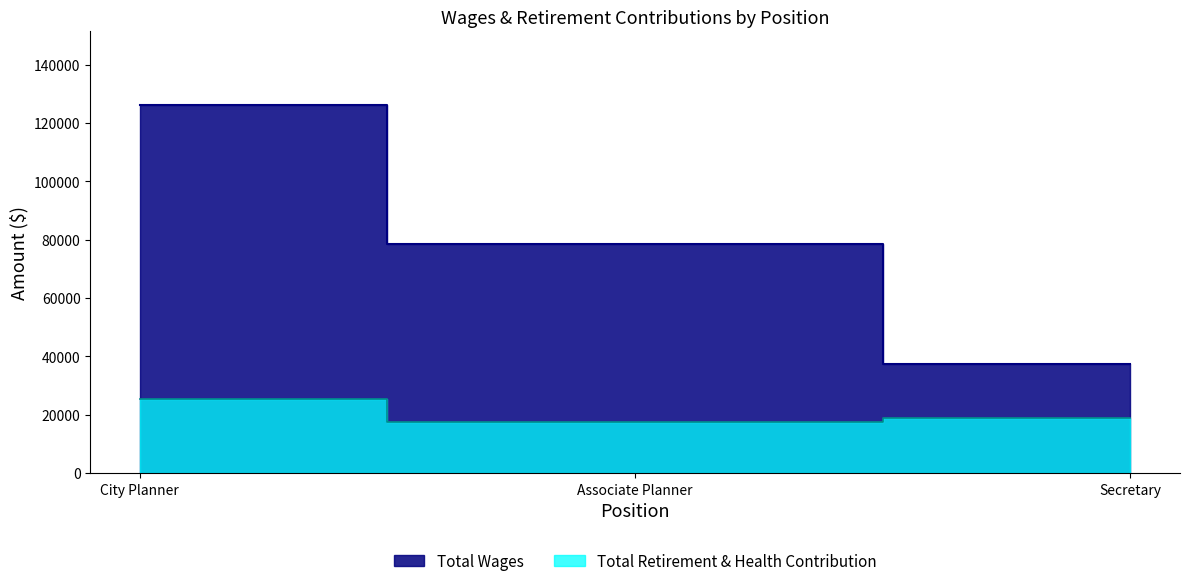

Which series has the largest total across all categories?

Total Wages